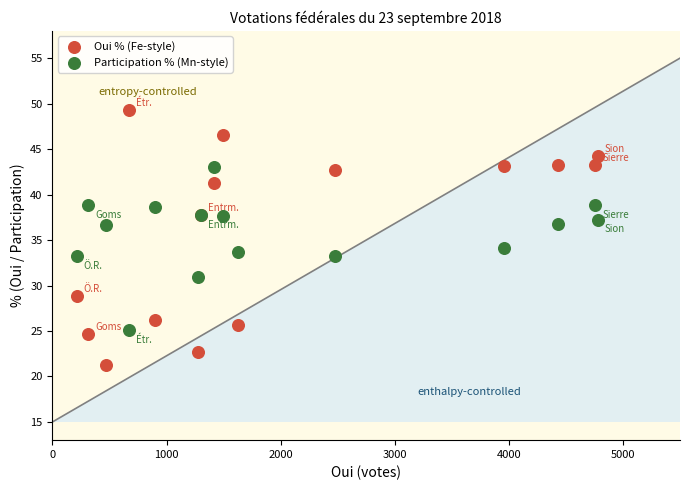

Which series contains the highest Y value?

Oui % (Fe-style)